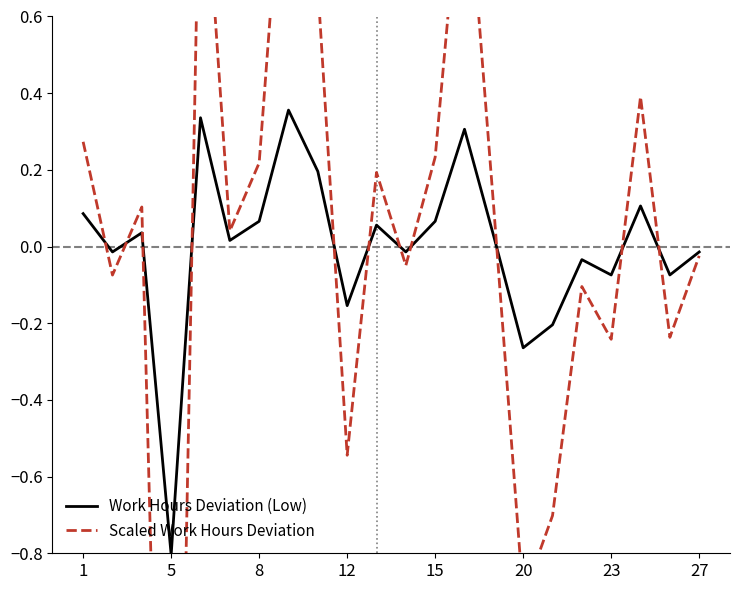

What is the lowest value of the Work Hours Deviation (Low) series?

-0.8